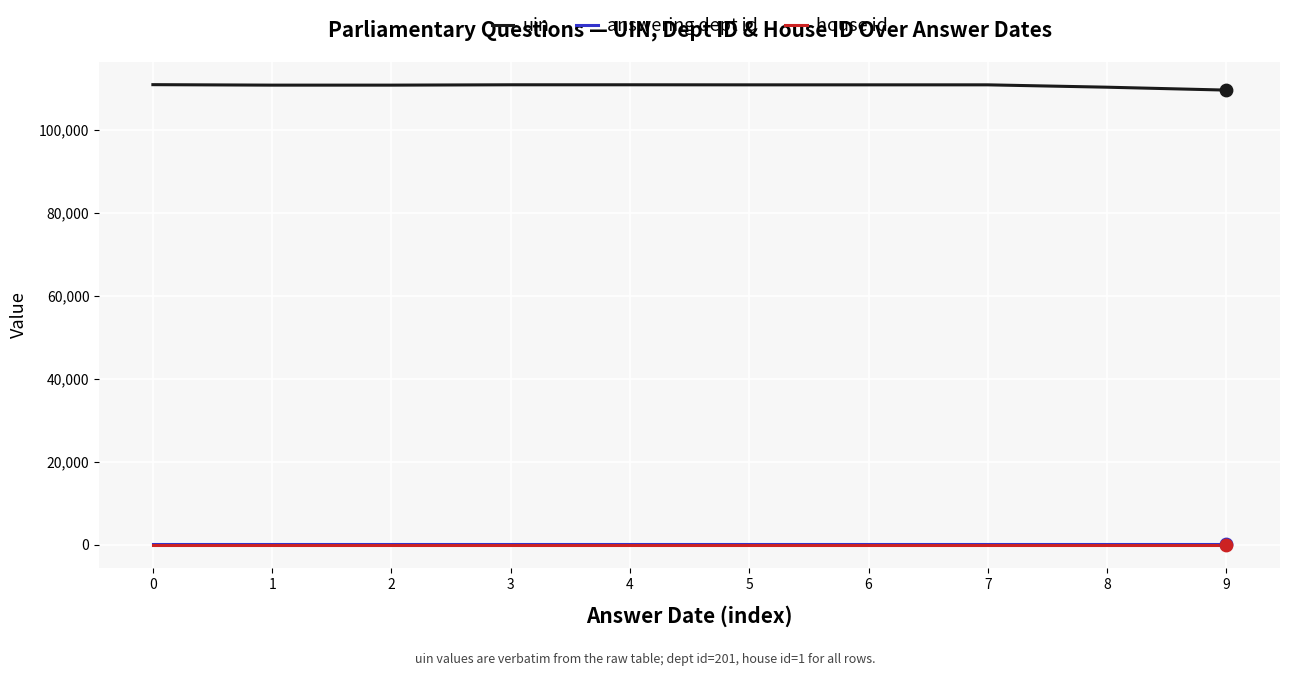

Which series has the largest total across all categories?

uin